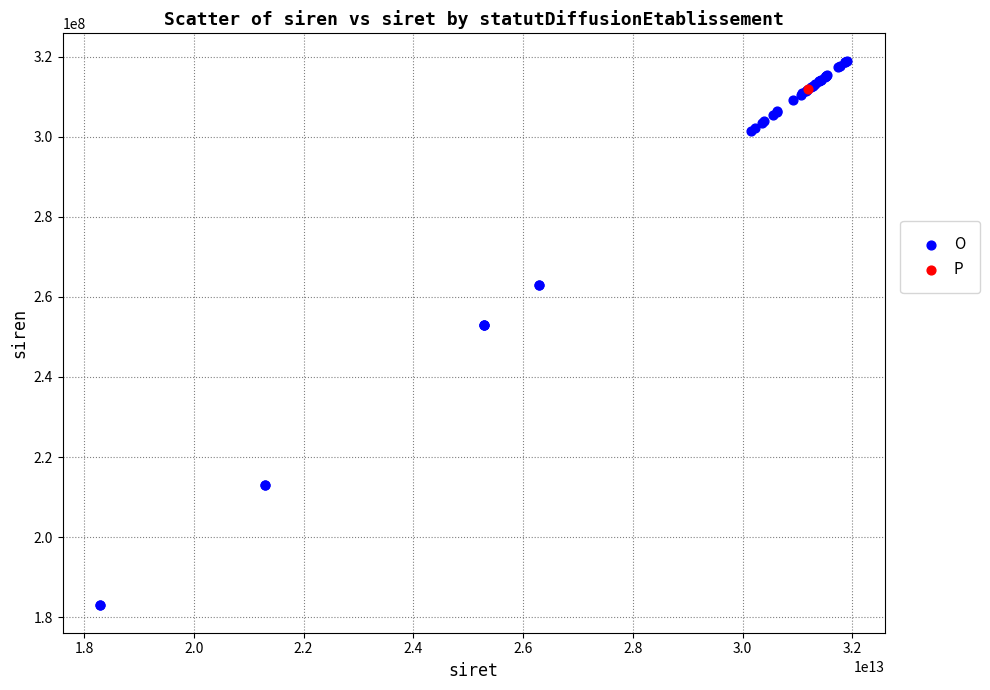

What are all the series names shown in the legend?

O, P